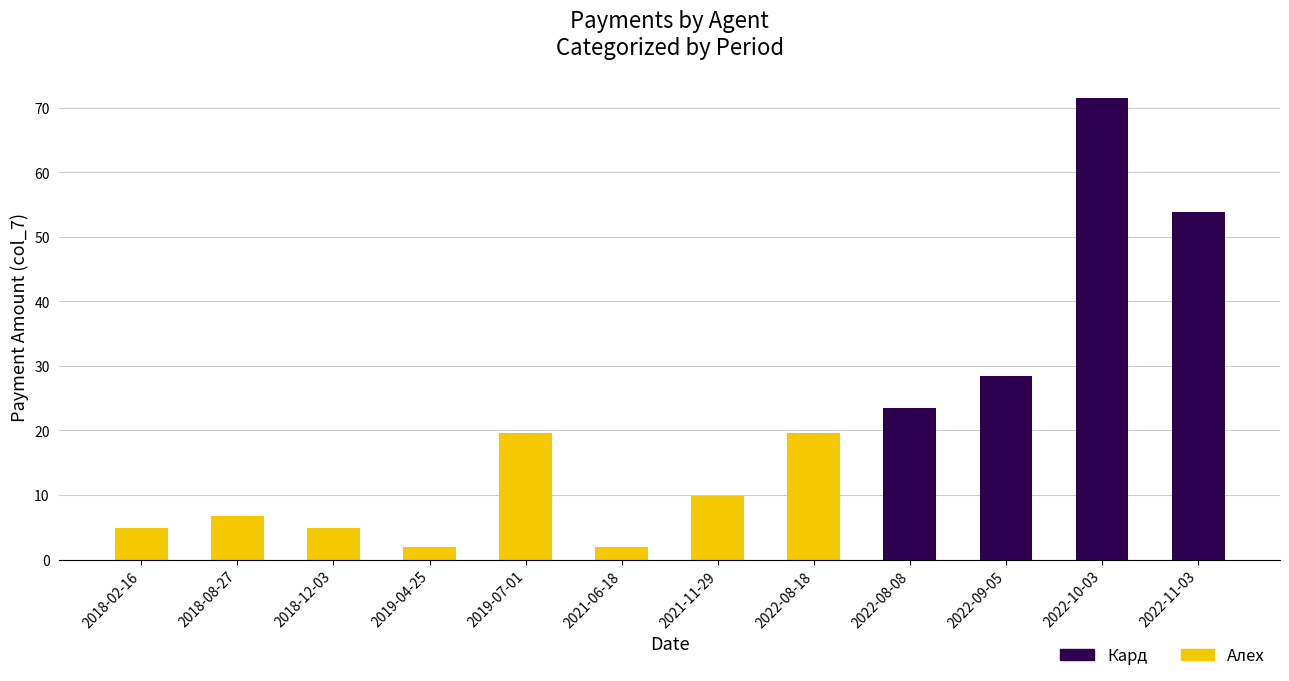

What is the total value across all series at 2019-04-25?

2.0